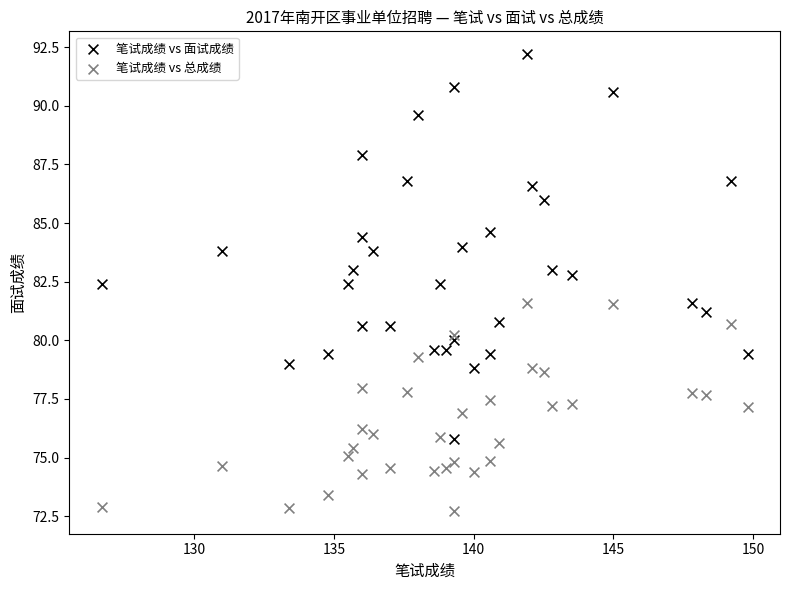

Which series has the largest Y range (max minus min)?

笔试成绩 vs 面试成绩